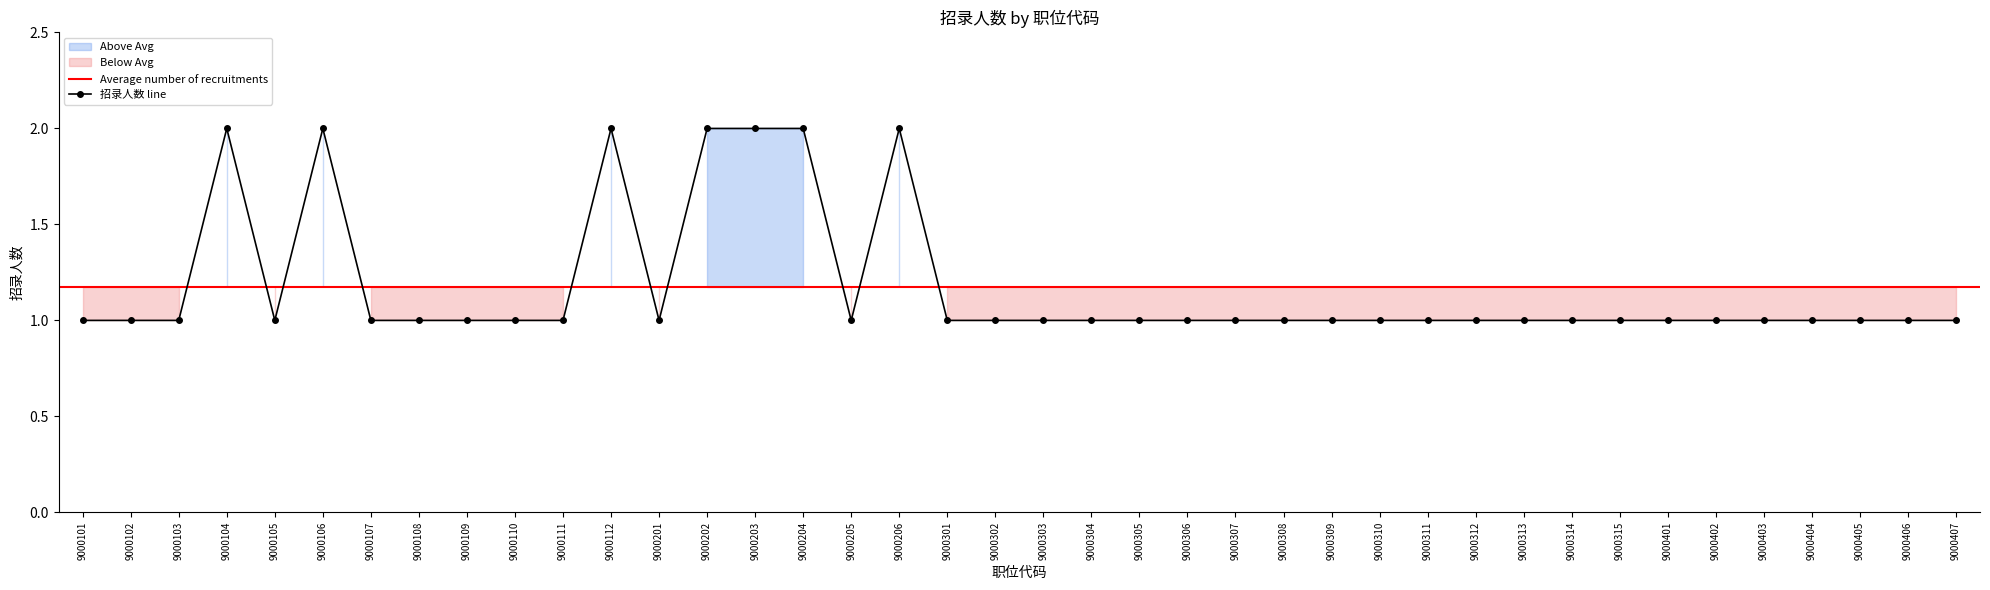

How many interior local peaks (higher than both neighbors) does the data have?

4